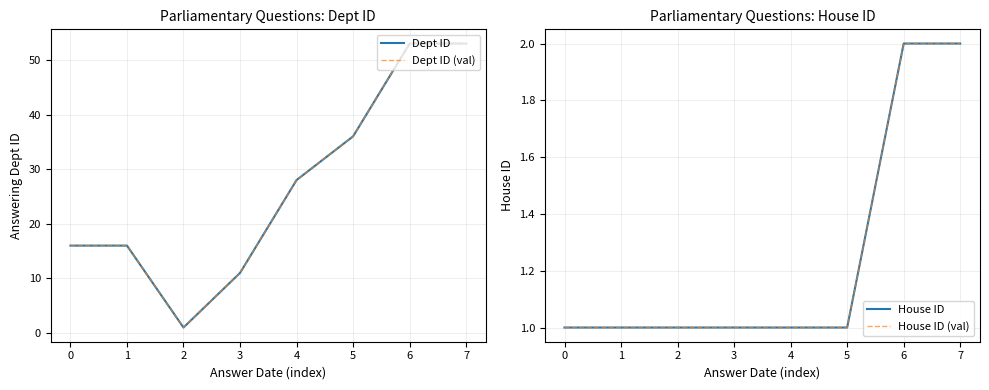

What is the difference between the second highest and second lowest values in the House ID series?

1